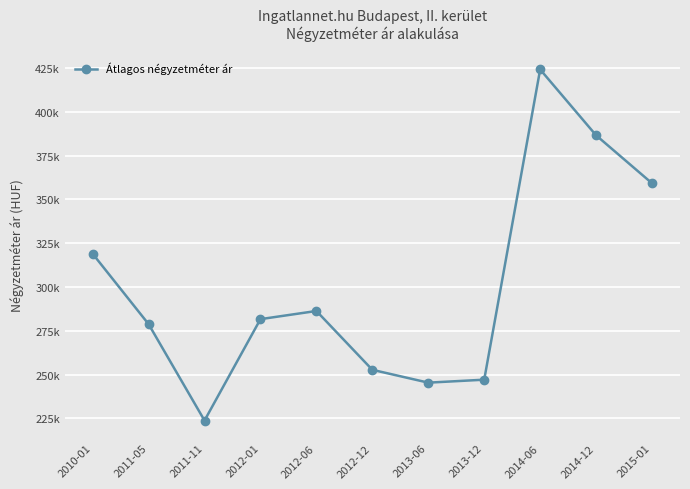

Is this an area chart (filled region under the line)?

No